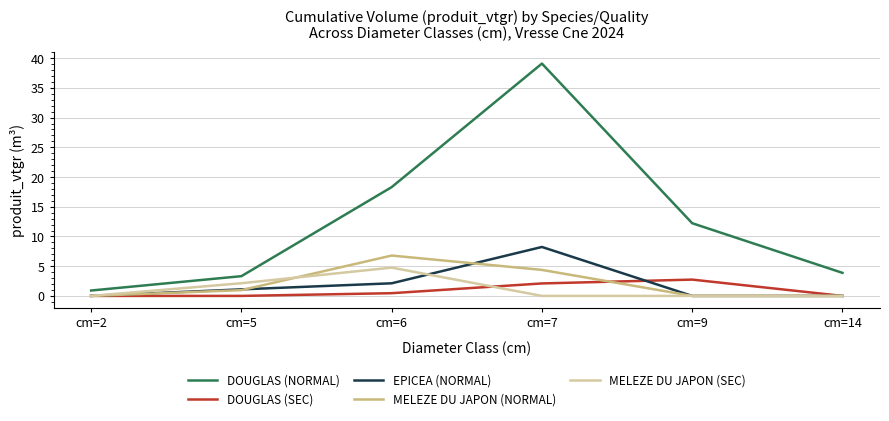

Is the value of EPICEA (NORMAL) at cm=7 greater than the value of MELEZE DU JAPON (SEC) at cm=6?

Yes